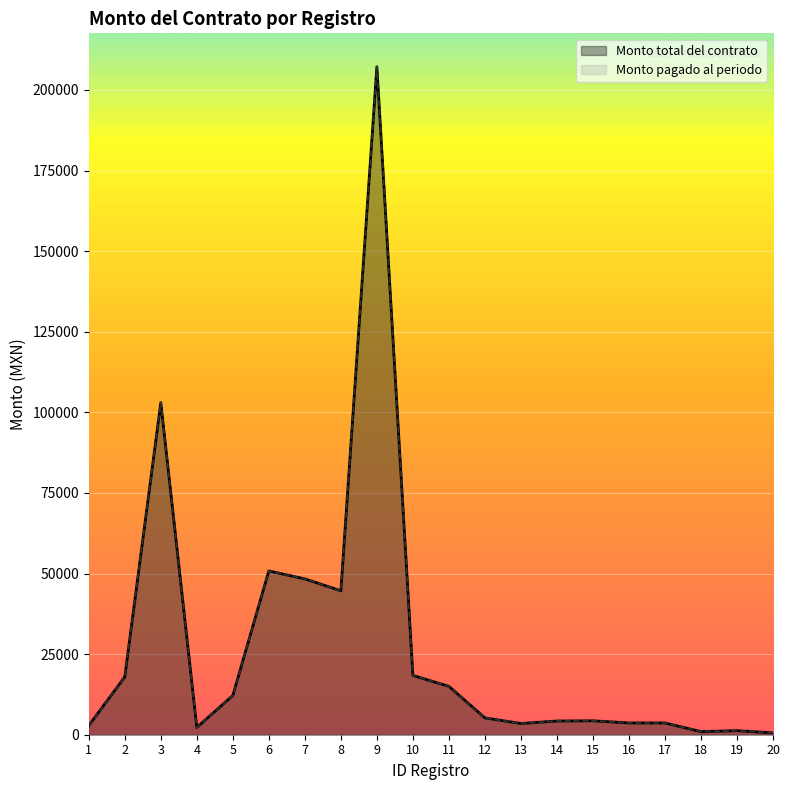

What is the sum of all Monto total del contrato values?

550022.2